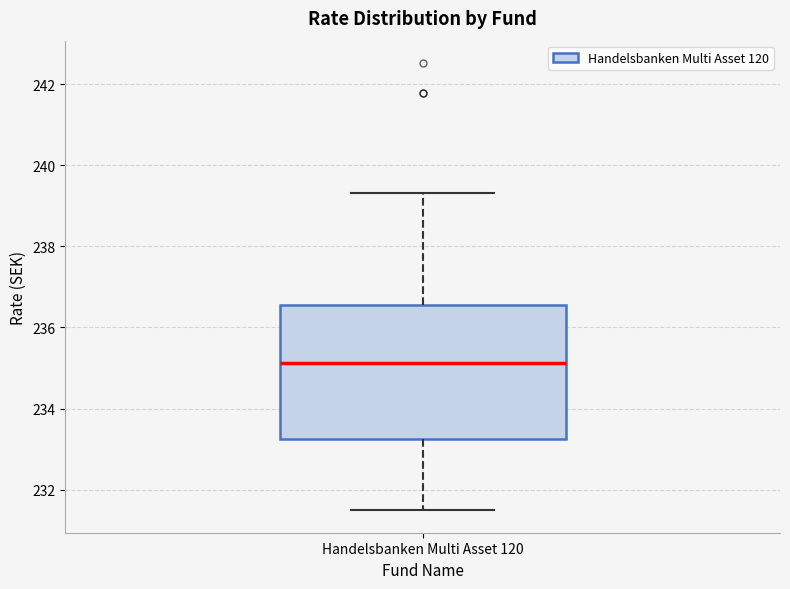

Read this box plot against the y-axis: the position of the median line, the range covered by the box, and the ends of both whiskers. The values are not printed on the chart, so give them approximately, as read against the axis.

median 235.2, box 233.2 to 236.6, whiskers 231.4 to 239.4